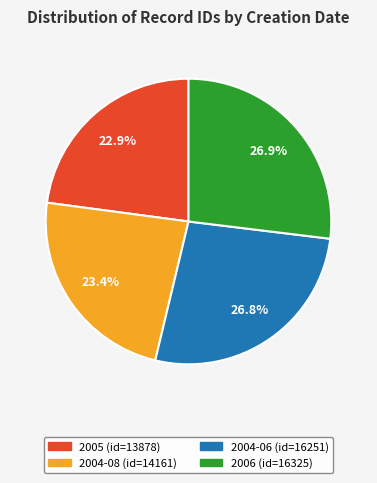

Count the number of slices in the pie.

4